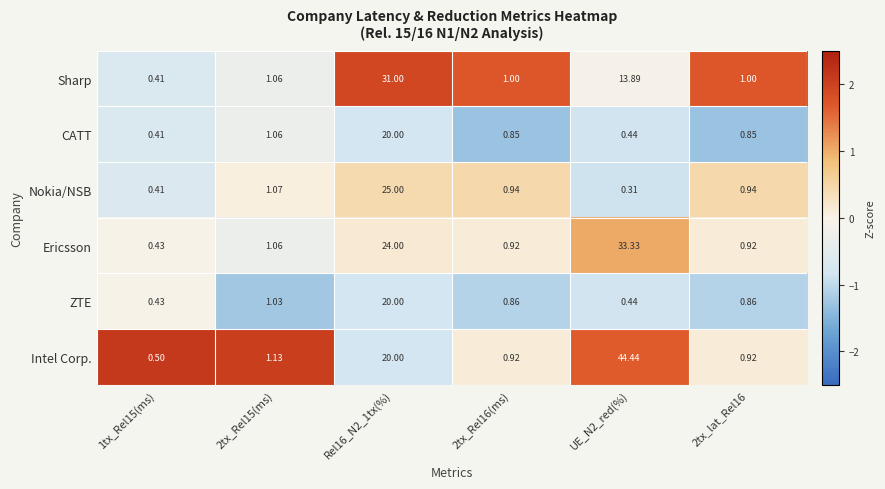

Which series has the widest spread of values?

Intel Corp.